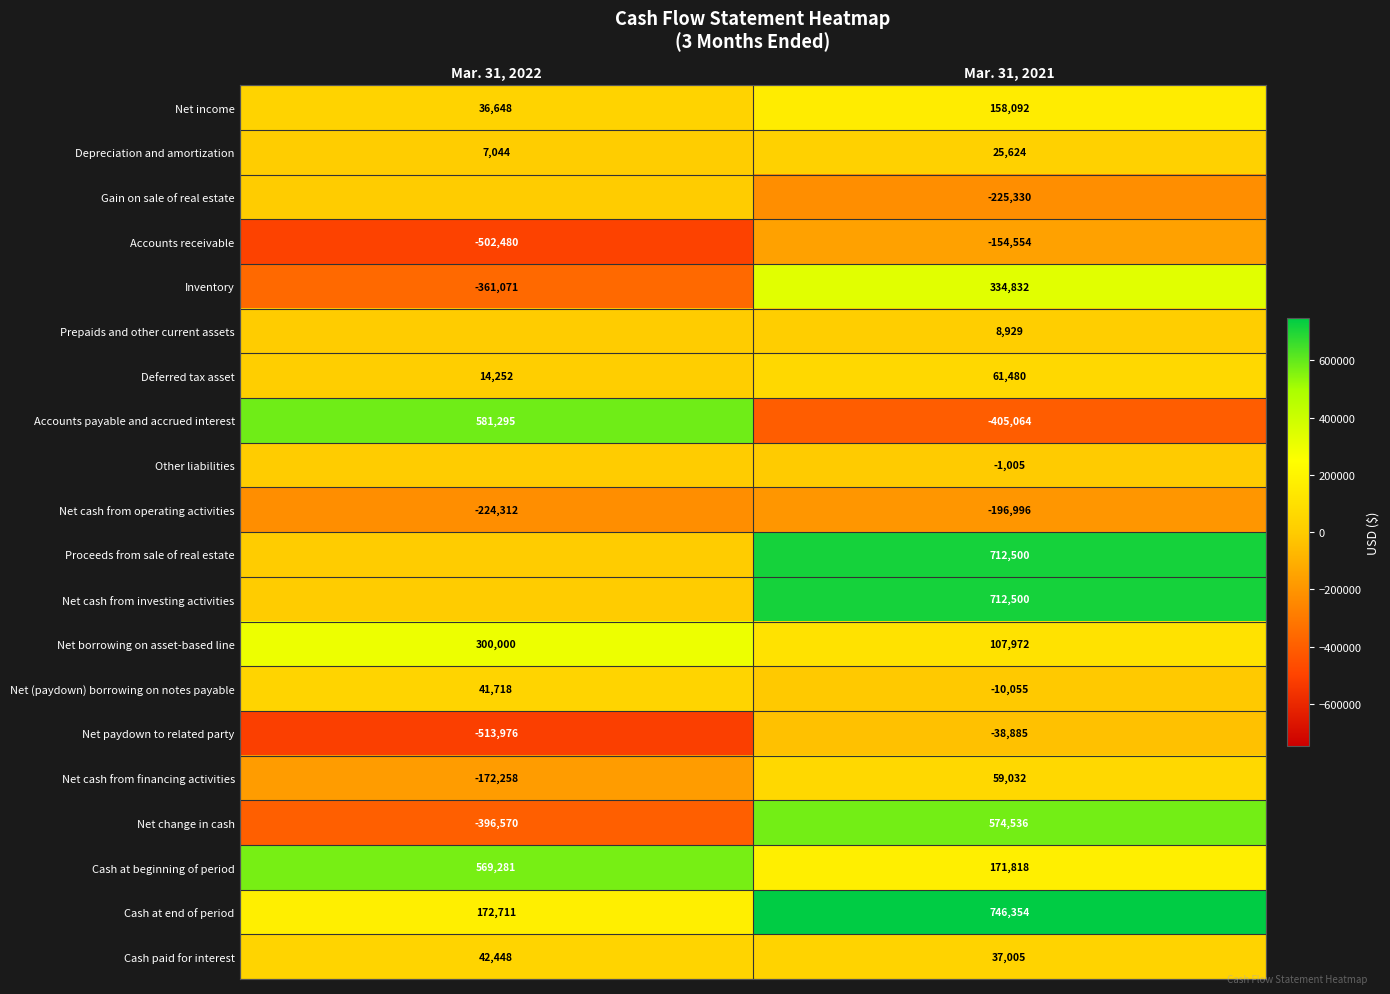

What is the minimum value for Cash at beginning of period?

171818